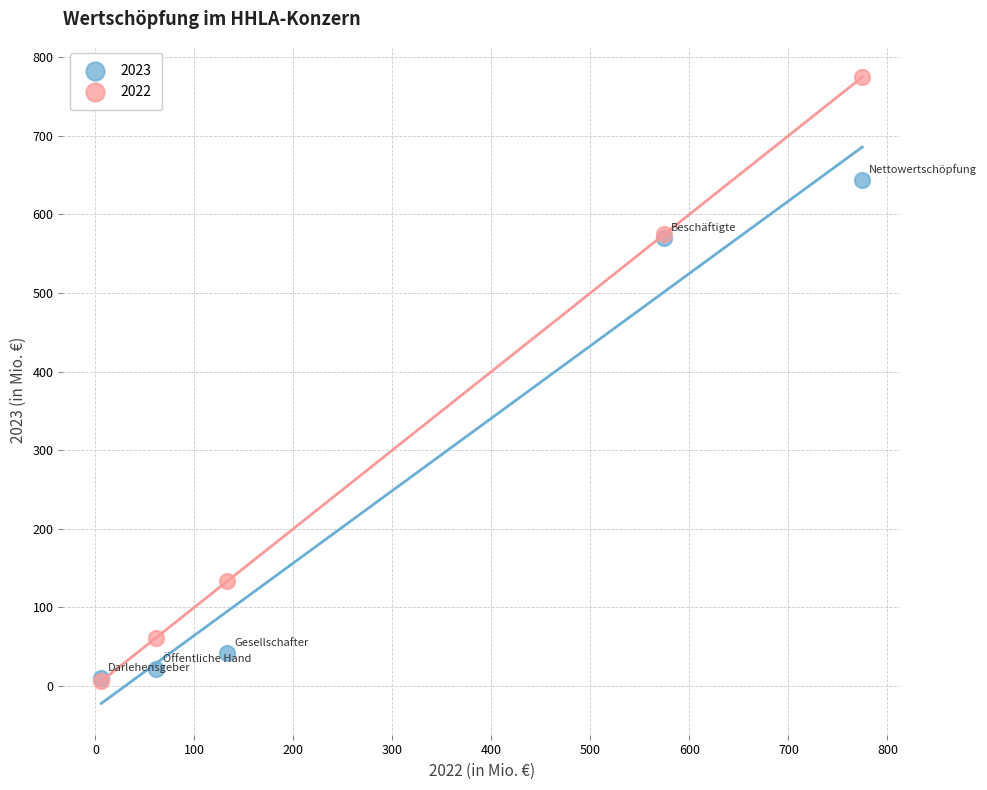

In the 2023 series, what Y value is closest to 327?

570.1